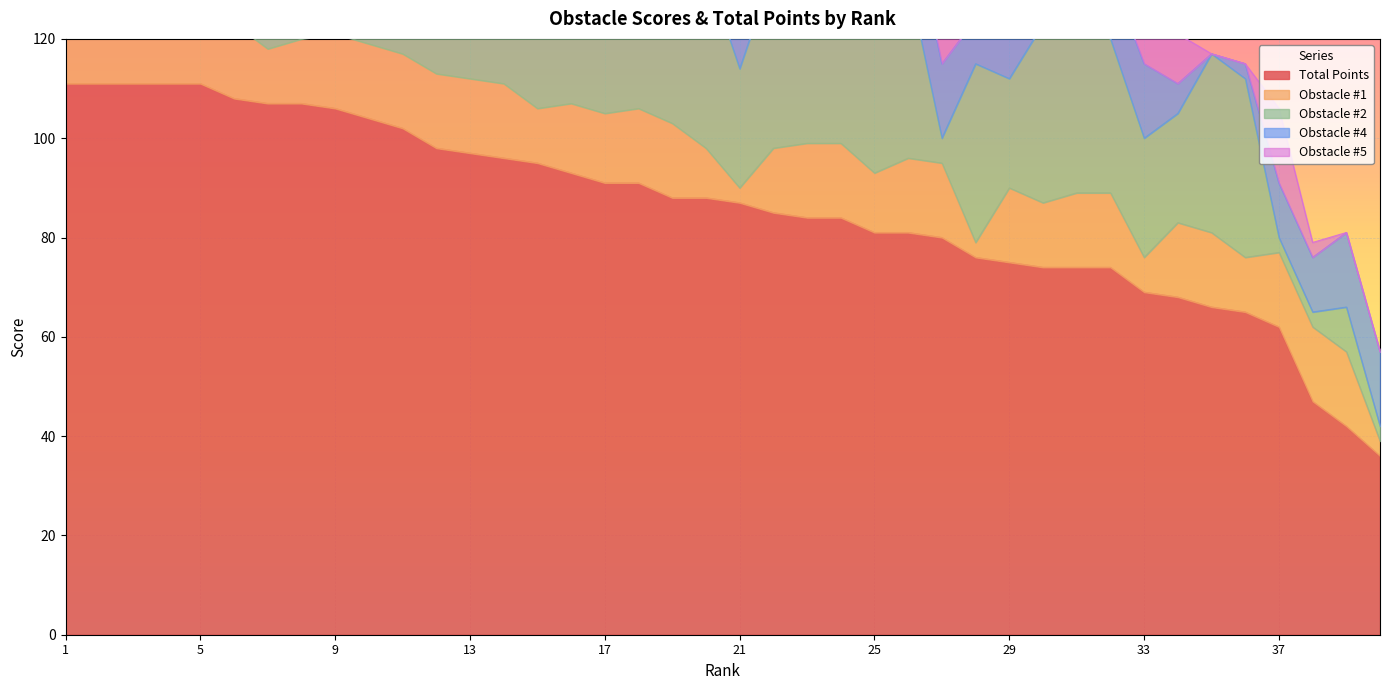

Which series has the largest total across all categories?

Total Points